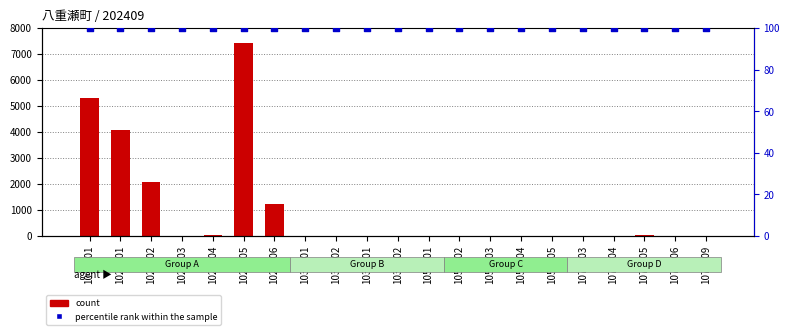

Which series contains the highest Y value?

count